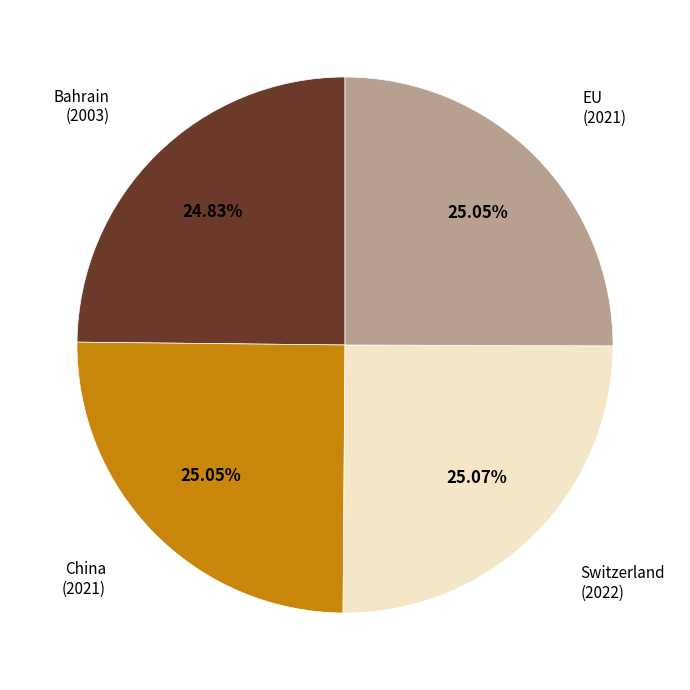

Is there any slice that represents more than half of the pie?

No